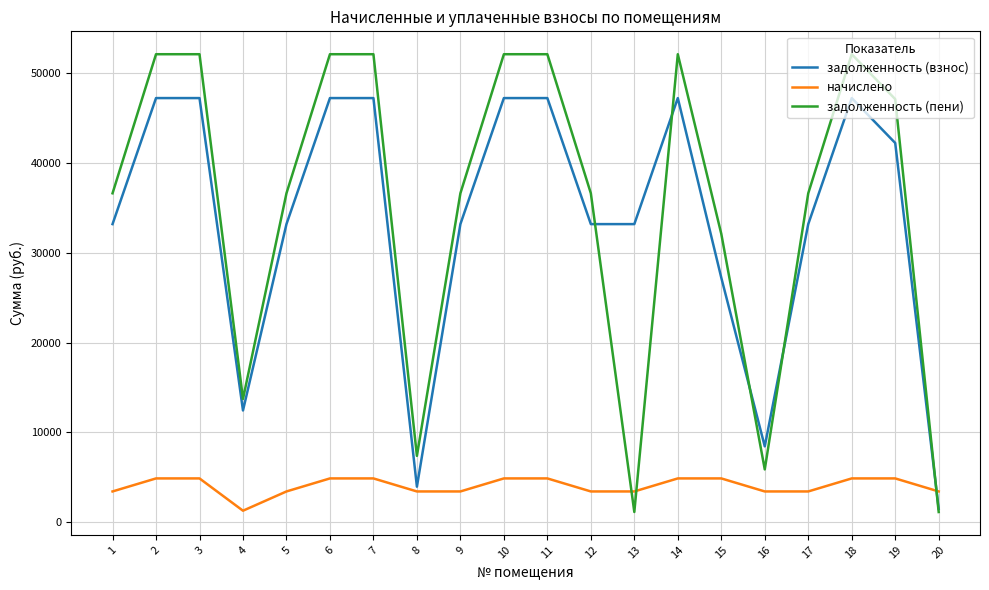

What is the total value across all series at 19?

94236.3